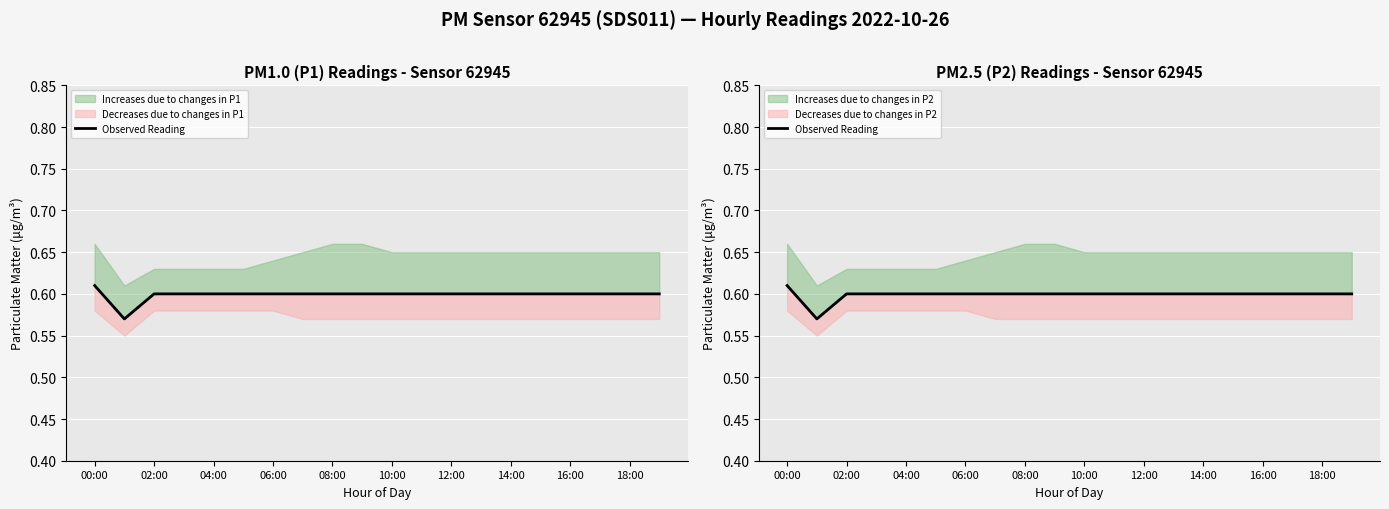

How many interior local valleys (lower than both neighbors) does the data have?

1